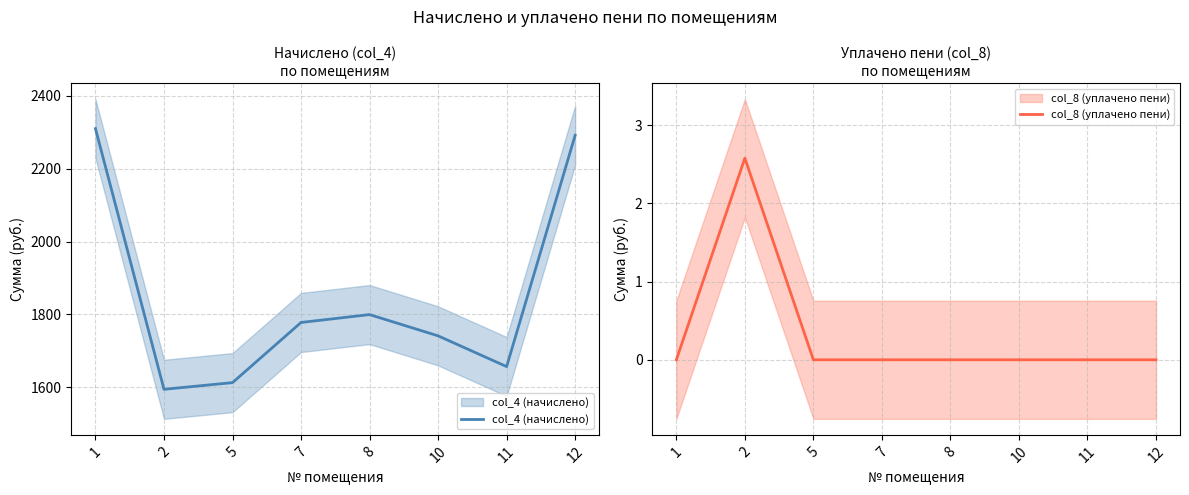

Is this an area chart (filled region under the line)?

No